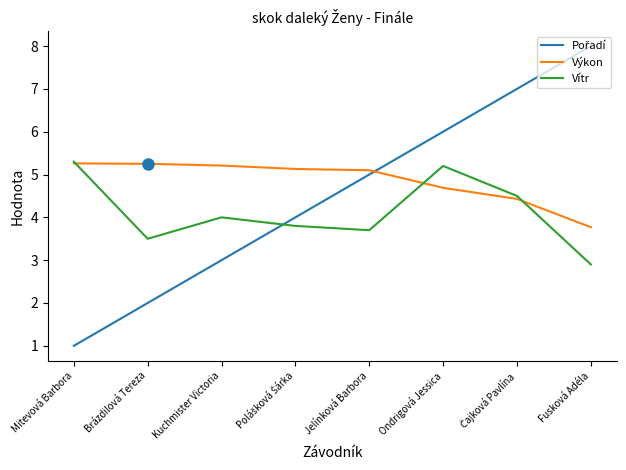

What is the difference between the second highest and second lowest values in the Výkon series?

0.8